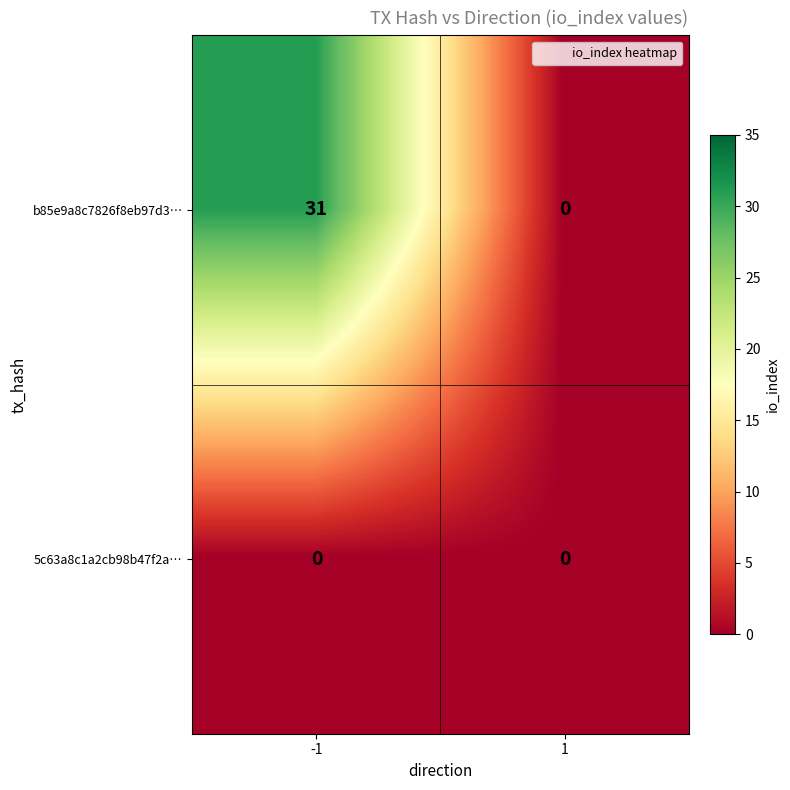

Count the number of data series in this chart.

2